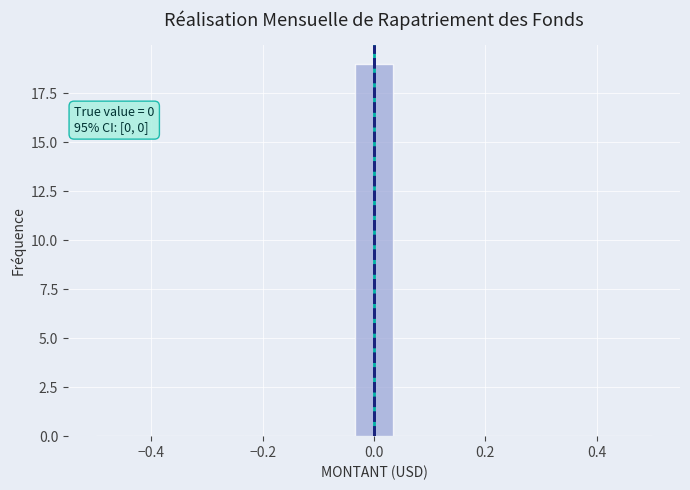

Read against the x-axis, roughly where is the centre of the tallest bar?

0.00